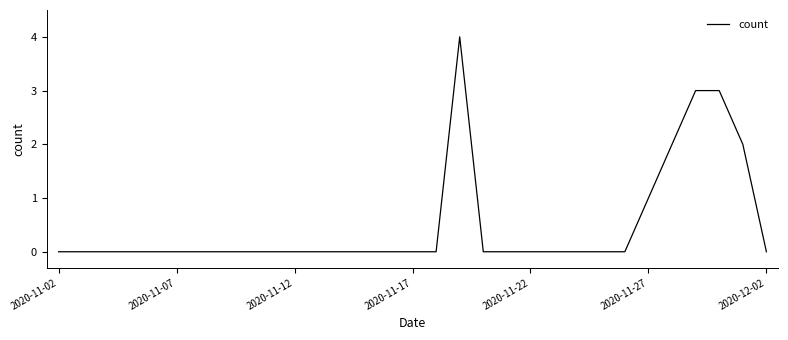

What is the maximum value shown in the chart?

4